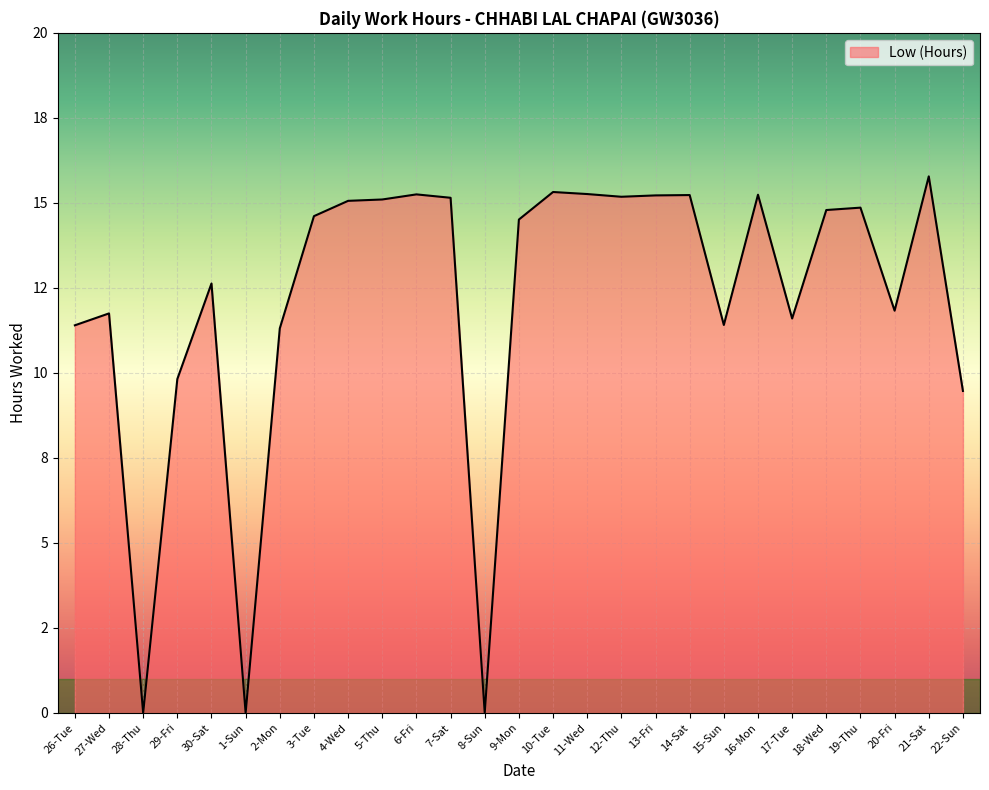

Approximately how many times larger is the value at 19-Thu compared to 21-Sat?

0.9